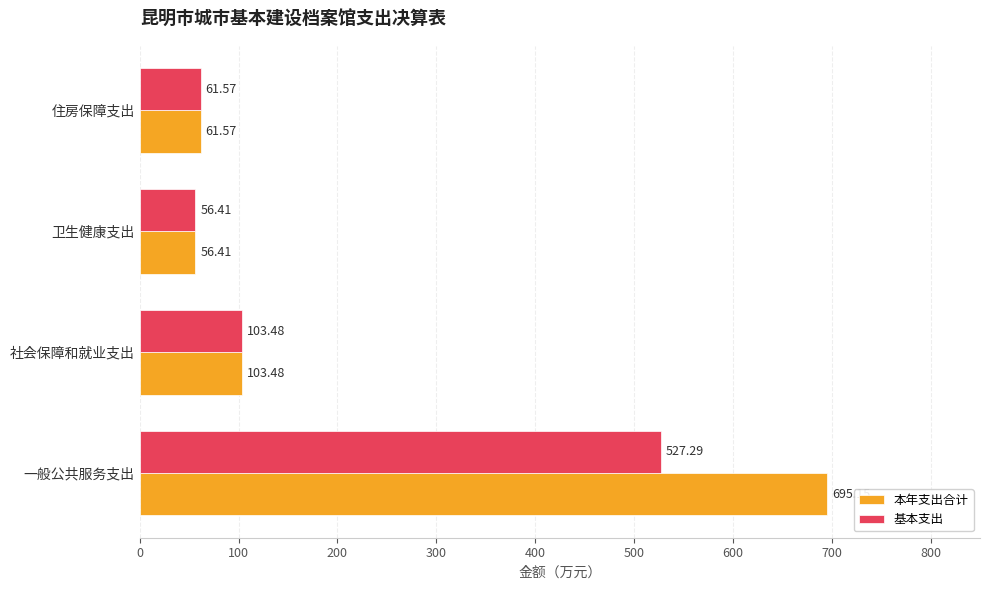

Between 一般公共服务支出 and 住房保障支出, which series saw the biggest shift?

本年支出合计